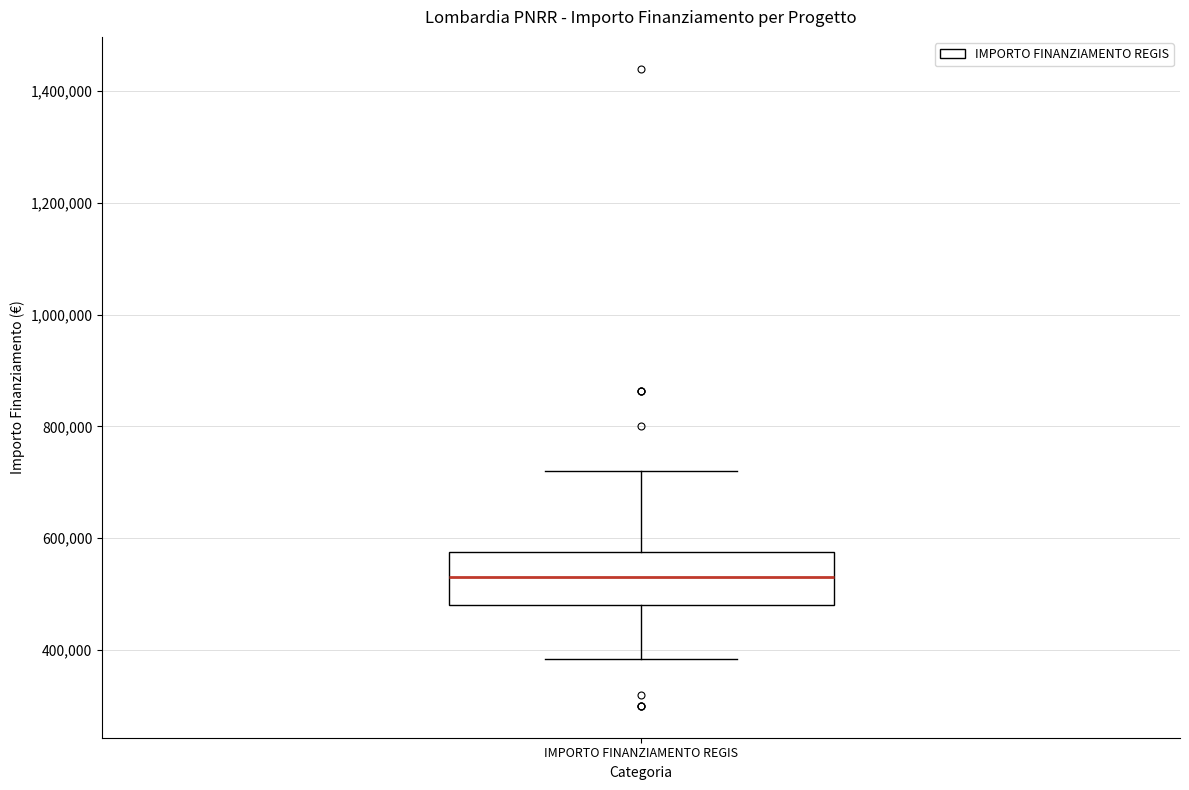

Where does the median line of the box for IMPORTO FINANZIAMENTO REGIS sit on the y-axis? The values are not printed on the chart, so give them approximately, as read against the axis.

540000